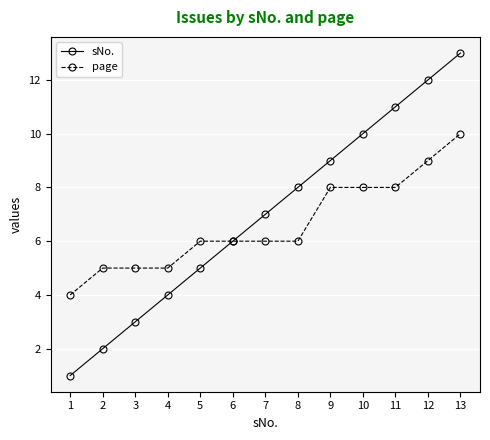

At which category does the chart reach its minimum across all series?

1